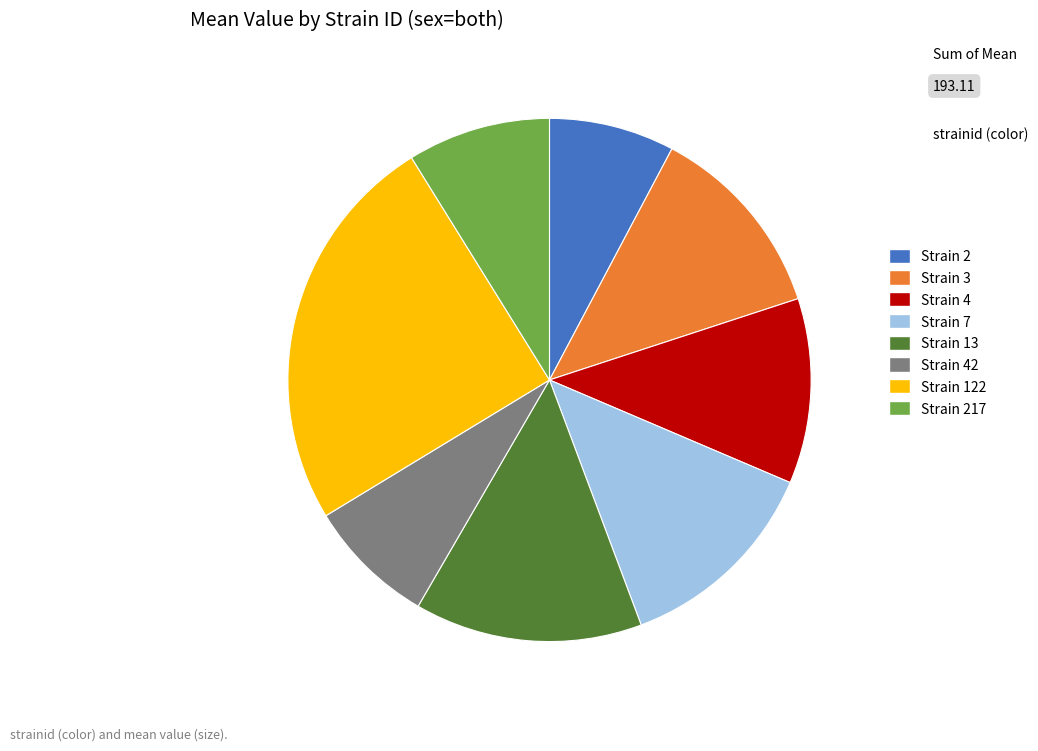

What is the ratio of the value at Strain 13 to the value at Strain 3?

1.2